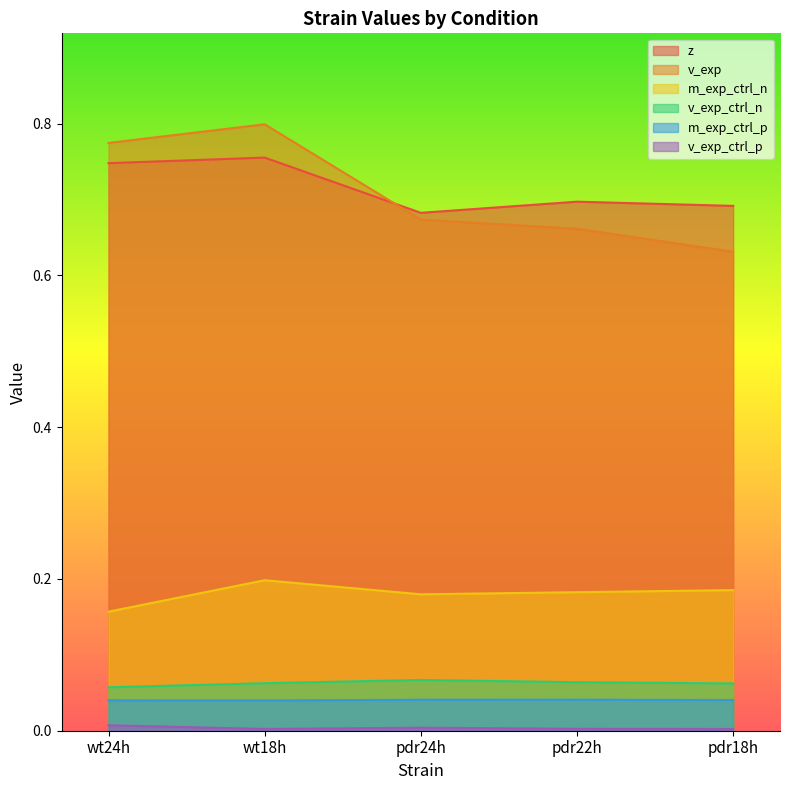

Reading left to right, list all the values displayed in this chart.

z: 0.7	0.8	0.7	0.7	0.7
v_exp: 0.8	0.8	0.7	0.7	0.6
m_exp_ctrl_n: 0.2	0.2	0.2	0.2	0.2
v_exp_ctrl_n: 0.1	0.1	0.1	0.1	0.1
m_exp_ctrl_p: 0.0	0.0	0.0	0.0	0.0
v_exp_ctrl_p: 0.0	0.0	0.0	0.0	0.0